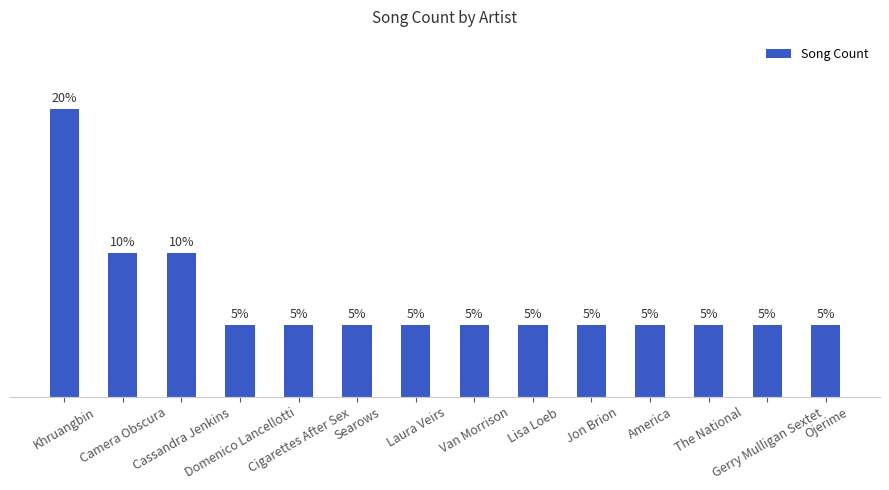

What is the value of the 14th bar from the left?

1